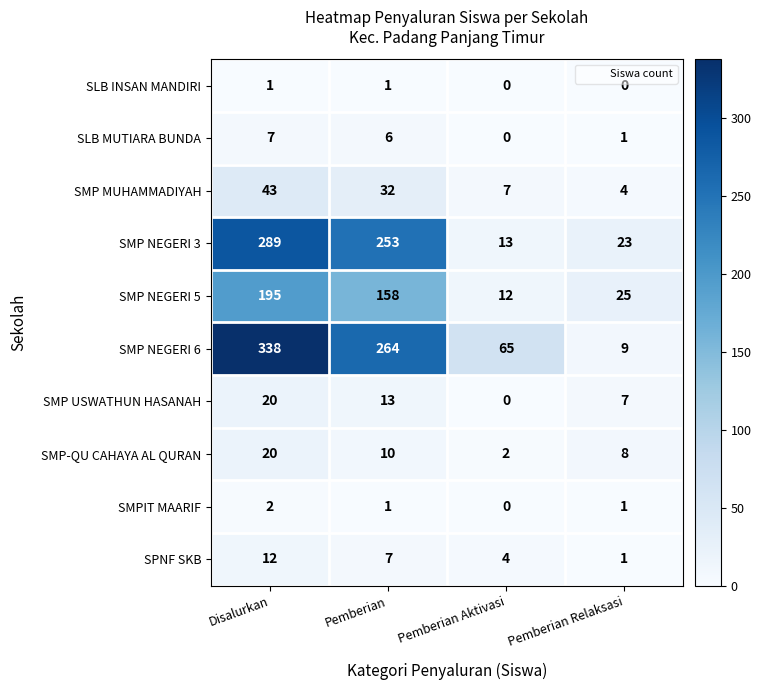

Is the value of SMPIT MAARIF at Pemberian greater than the value of SMP NEGERI 6 at Pemberian Aktivasi?

No